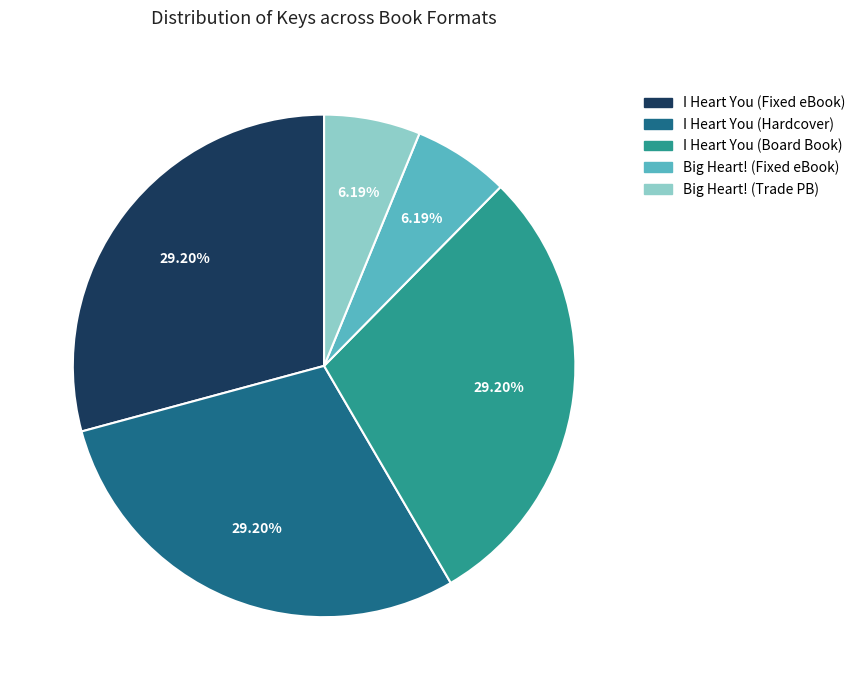

Is there a majority slice in this chart?

No